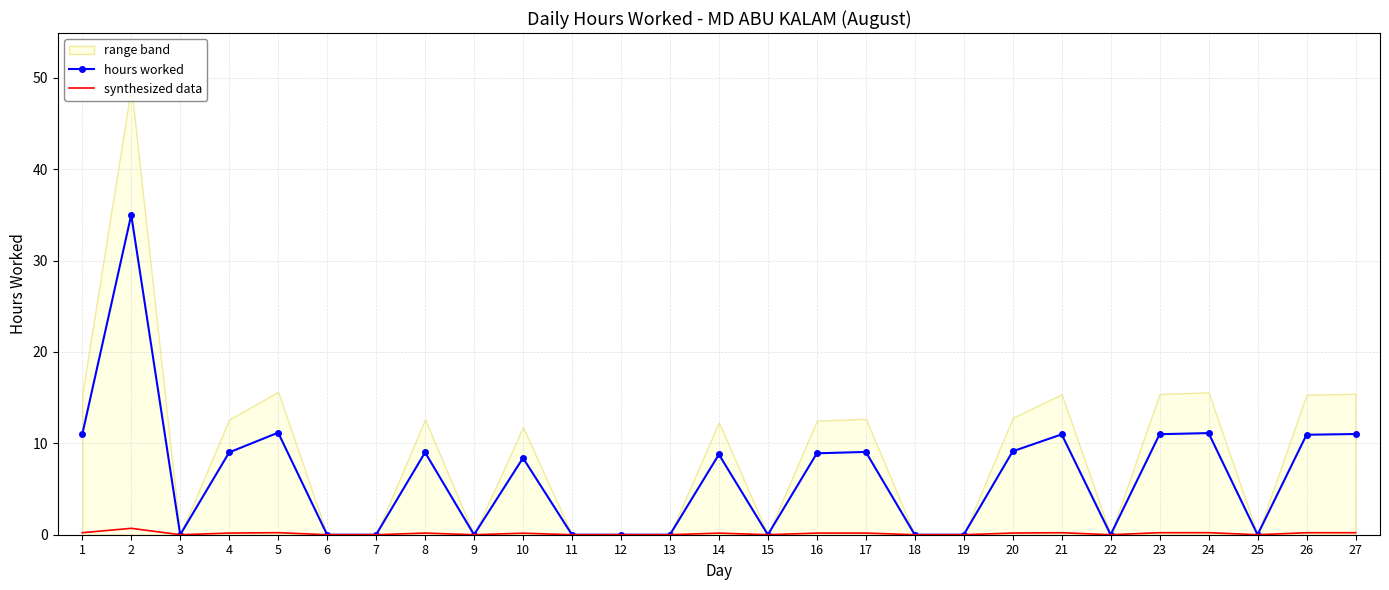

True or false: synthesized data and hours worked cross at least once.

False